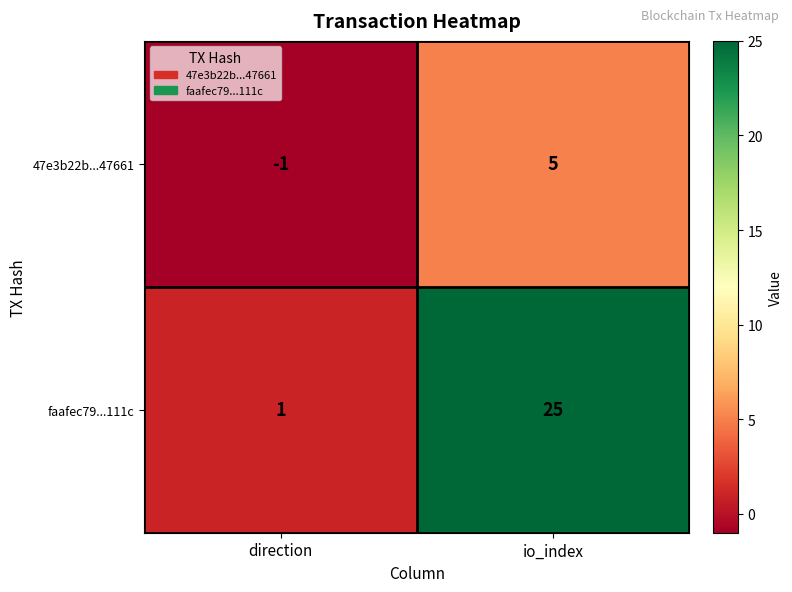

Which category has the highest value across all series?

io_index